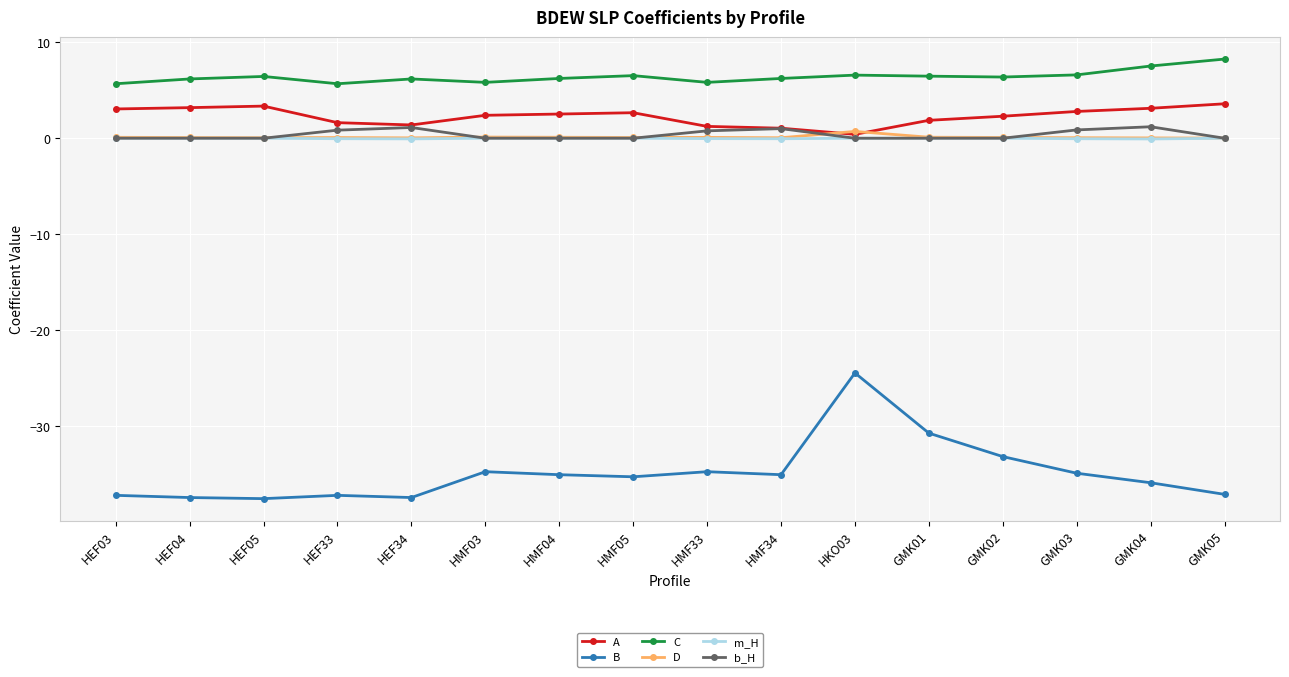

What are all the series names shown in the legend?

A, B, C, D, m_H, b_H